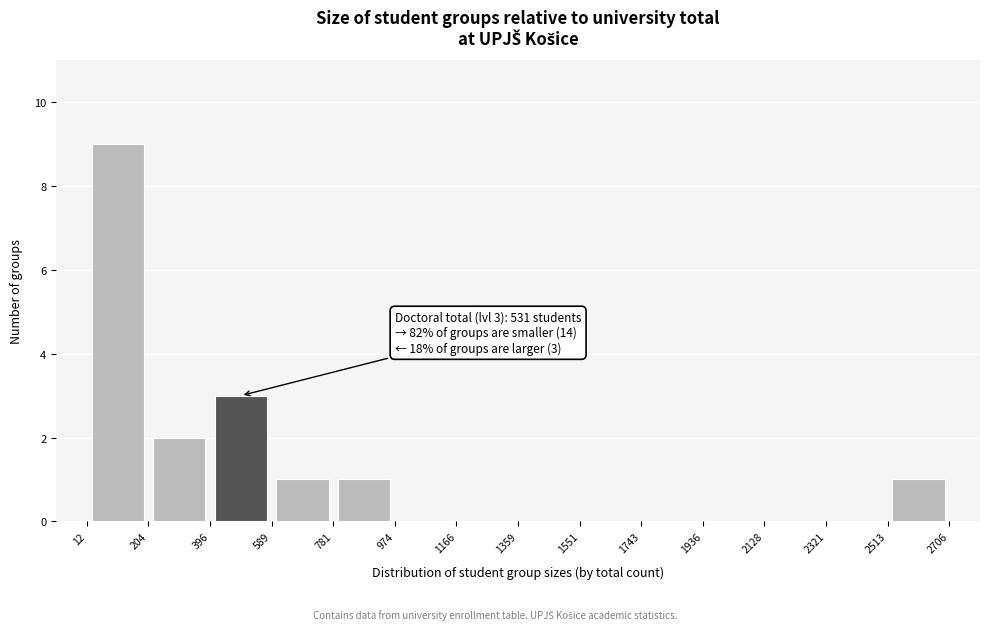

Which range on the x-axis has the tallest bar?

12 to 204